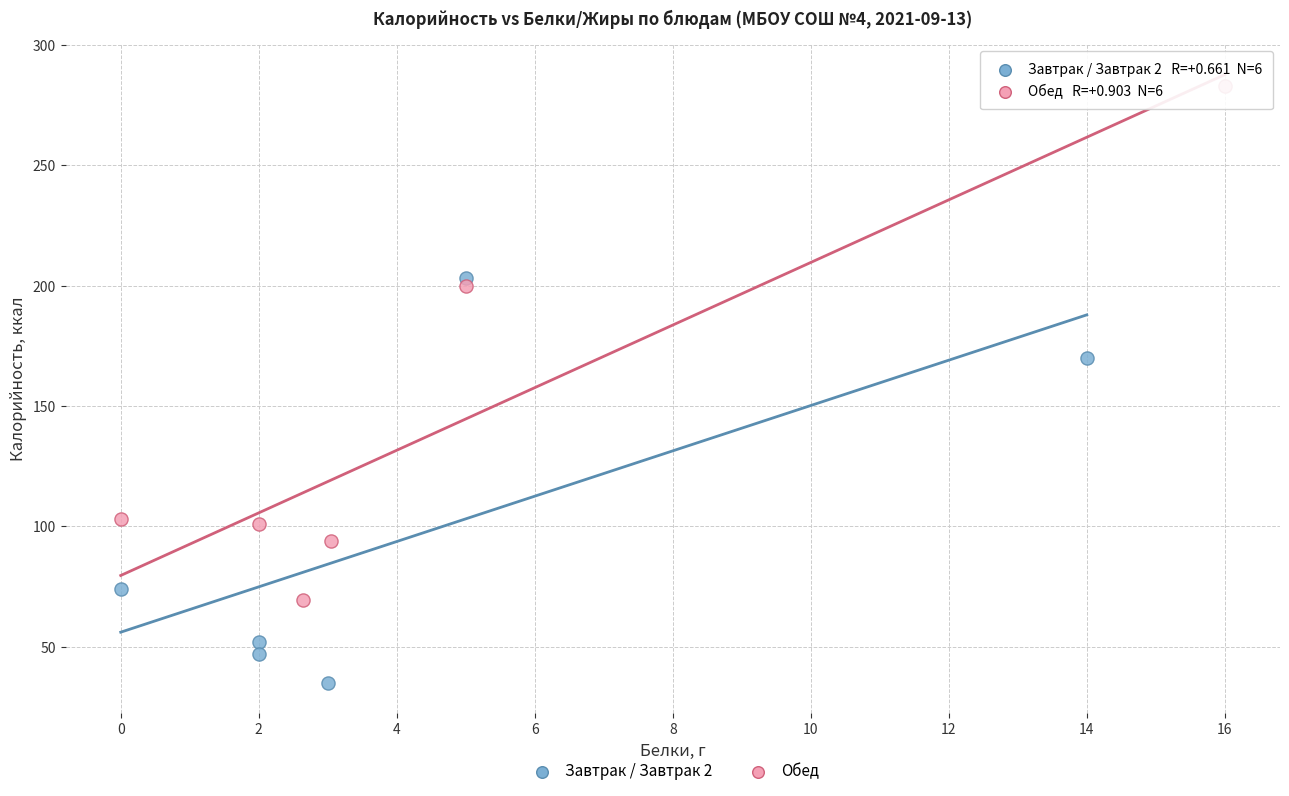

Which series reaches the maximum Y coordinate?

Обед